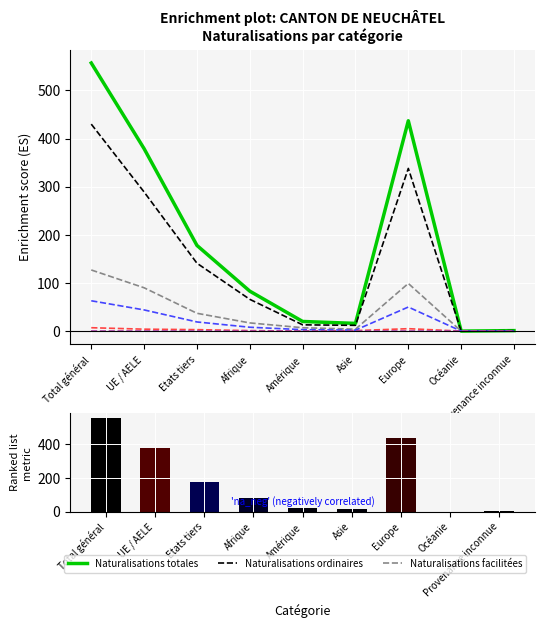

At which category is the sum across all series the highest?

Total général